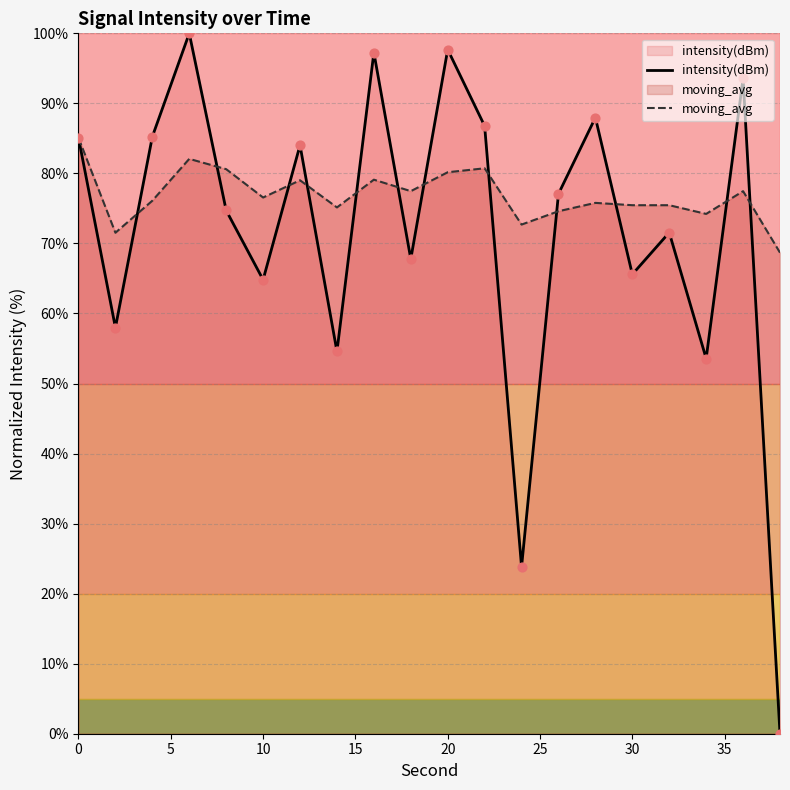

Which series contains the lowest Y value?

intensity(dBm)